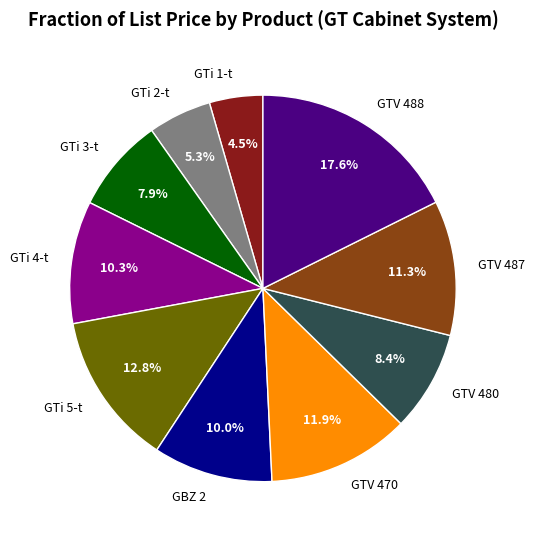

Which category has the smallest portion of the pie?

GTi 1-t